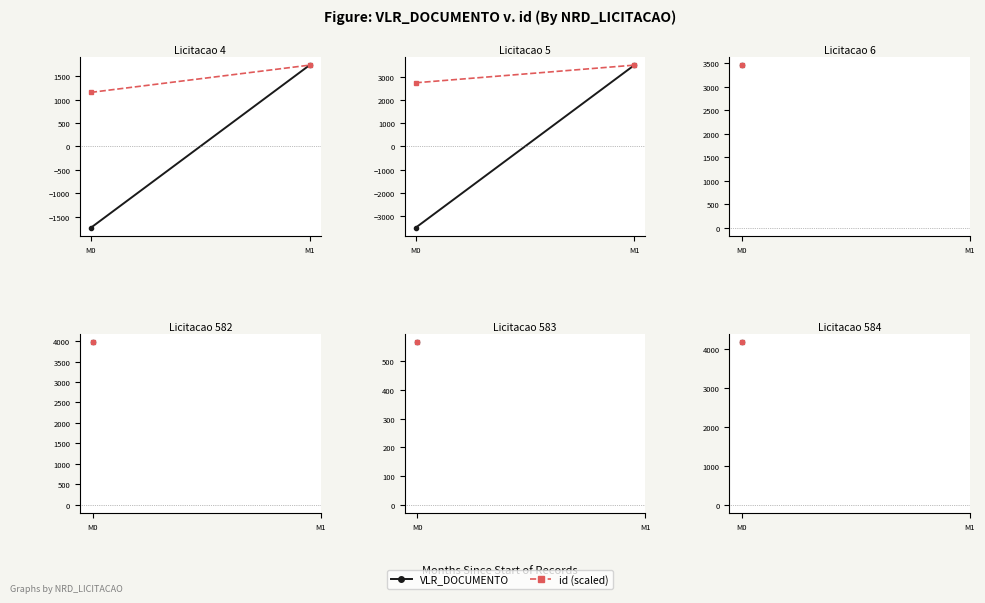

What is the sum of the id (scaled) values at M1 and M0?

6263.6